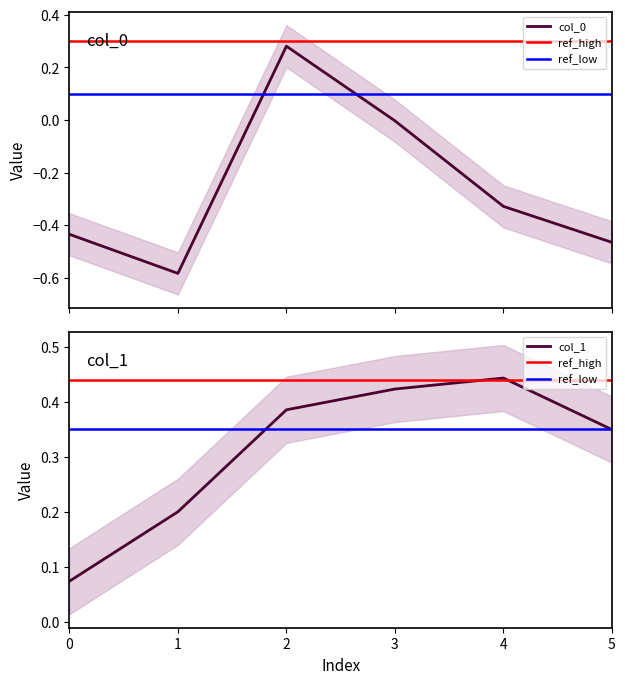

List the labels in order of col_1 value, smallest first.

0, 1, 5, 2, 3, 4